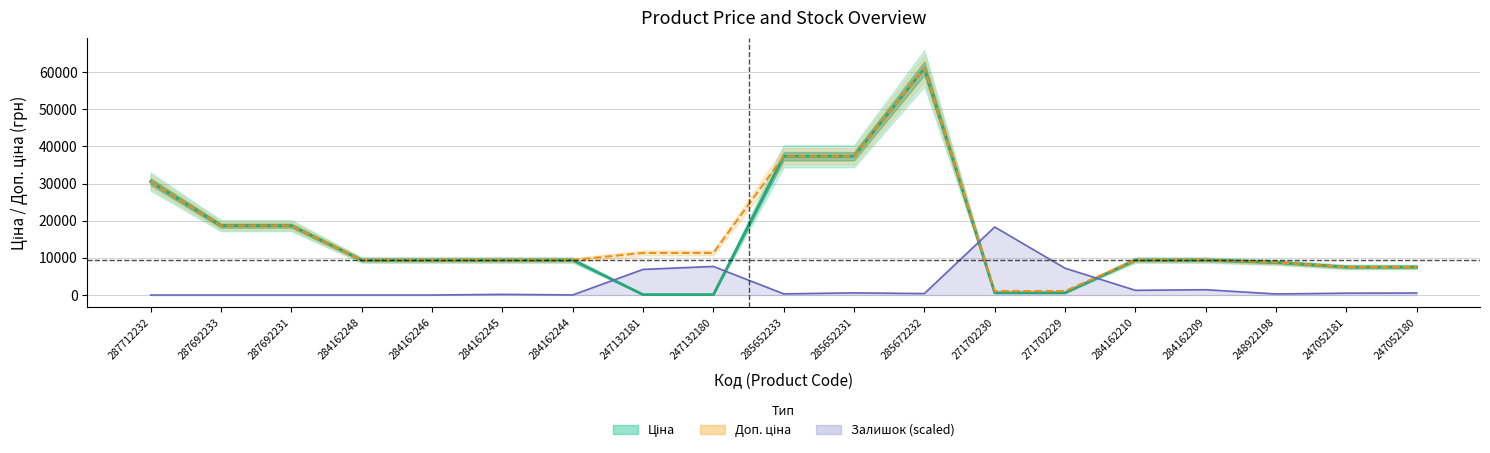

True or false: Ціна and Доп. ціна intersect in this chart.

False